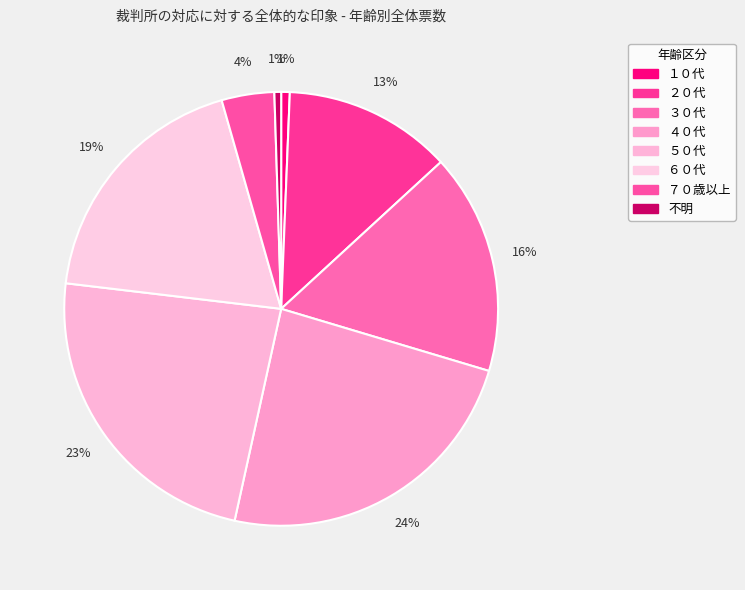

To the nearest percent, what is the difference between the ５０代 and ３０代 slice percentages?

7%